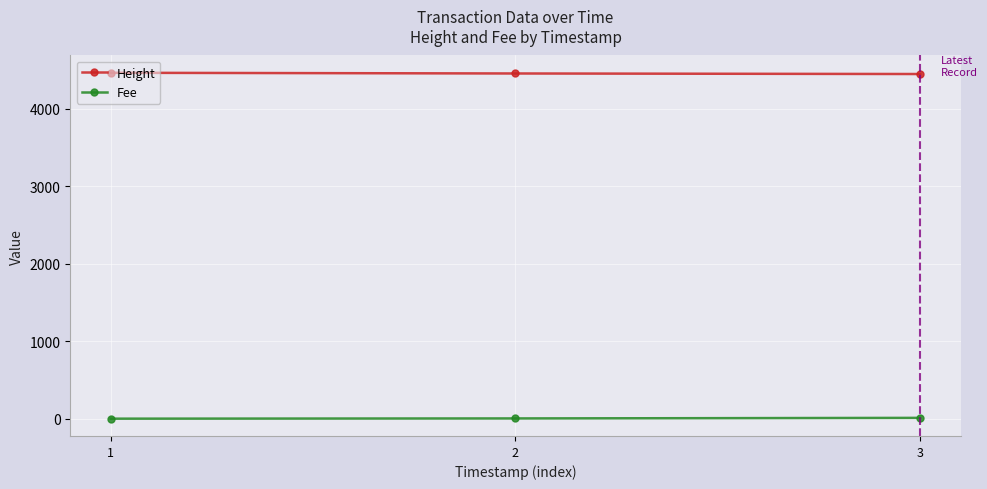

Is it true that Height equals 4465.0 at 1?

True